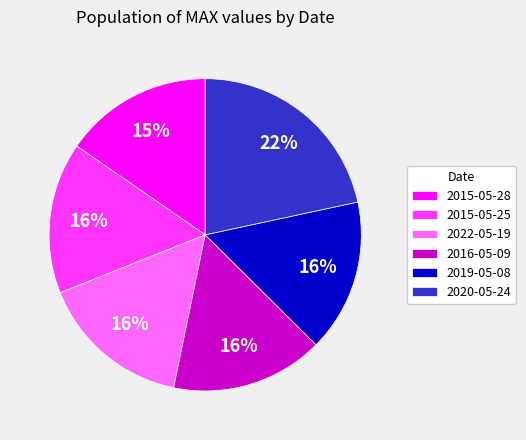

To the nearest percent, what is the combined percentage of 2015-05-28 and 2016-05-09?

31%